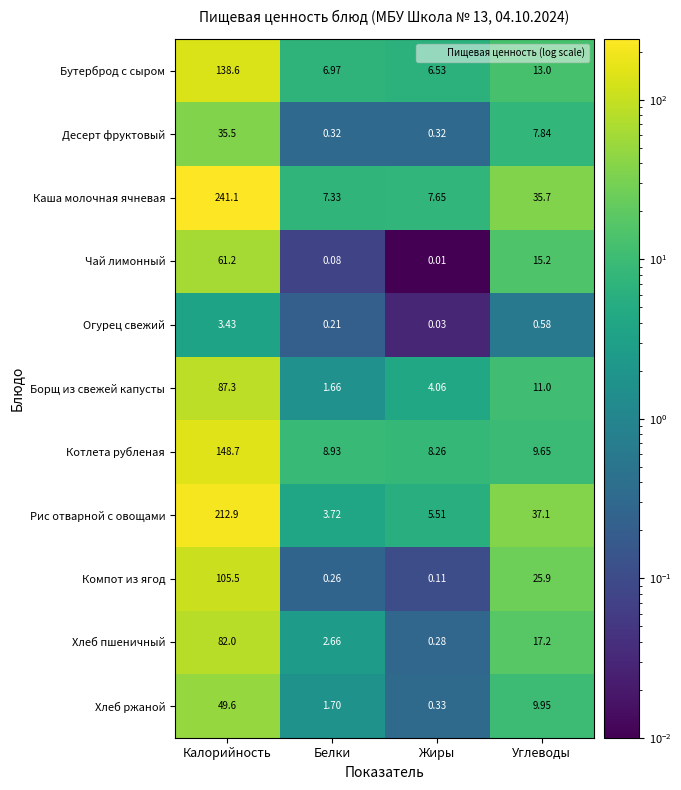

At which label is Хлеб пшеничный closest to 41?

Углеводы